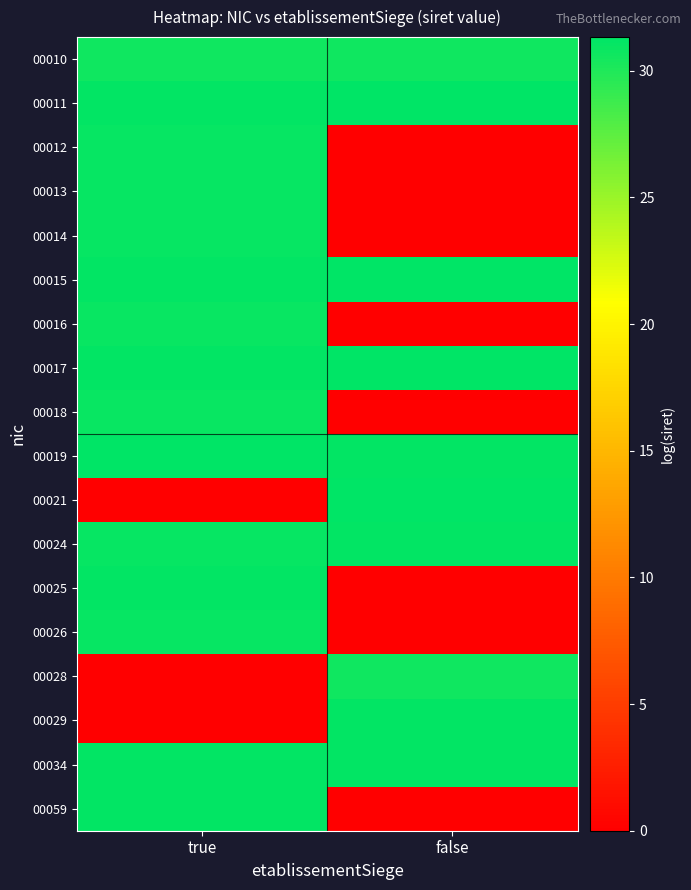

Reading left to right, list all the values displayed in this chart.

00010: true=30.6	false=30.7
00011: true=31.1	false=31.3
00012: true=31.1	false=0.0
00013: true=31.0	false=0.0
00014: true=31.1	false=0.0
00015: true=31.1	false=31.3
00016: true=30.9	false=0.0
00017: true=31.1	false=31.3
00018: true=30.9	false=0.0
00019: true=31.3	false=31.1
00021: true=0.0	false=31.3
00024: true=31.1	false=31.2
00025: true=31.1	false=0.0
00026: true=31.1	false=0.0
00028: true=0.0	false=30.7
00029: true=0.0	false=31.2
00034: true=31.1	false=31.1
00059: true=31.2	false=0.0